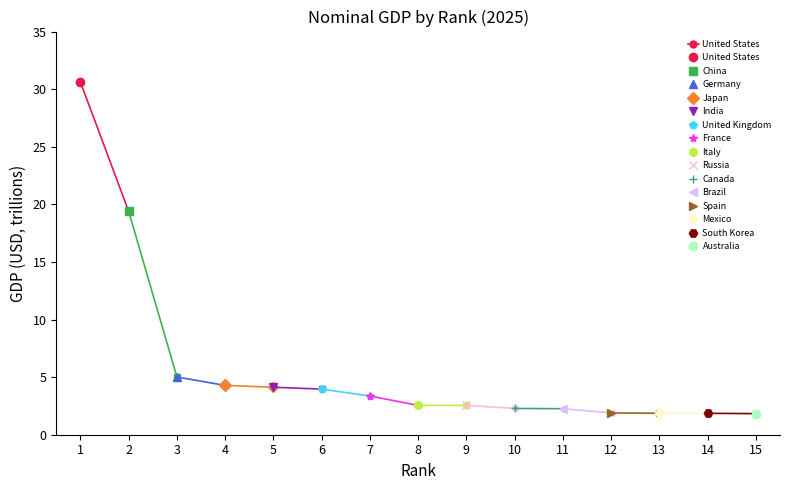

Where is the data nearest to the value 25?

2